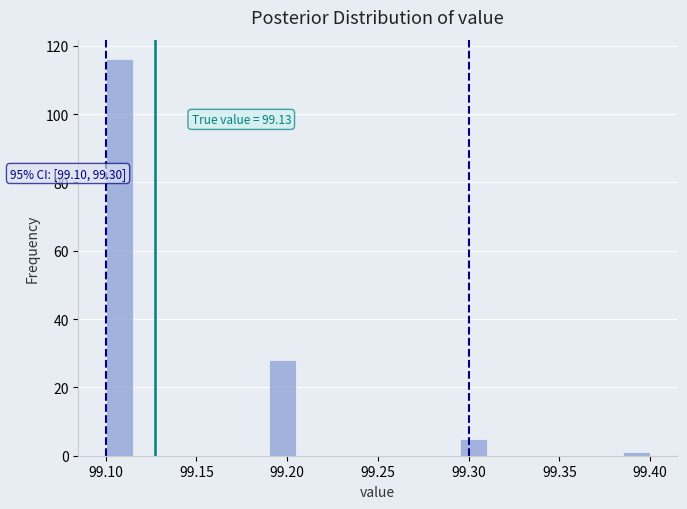

Around what value on the x-axis is the tallest bar? Give the approximate position of its centre, as read against the axis.

99.110